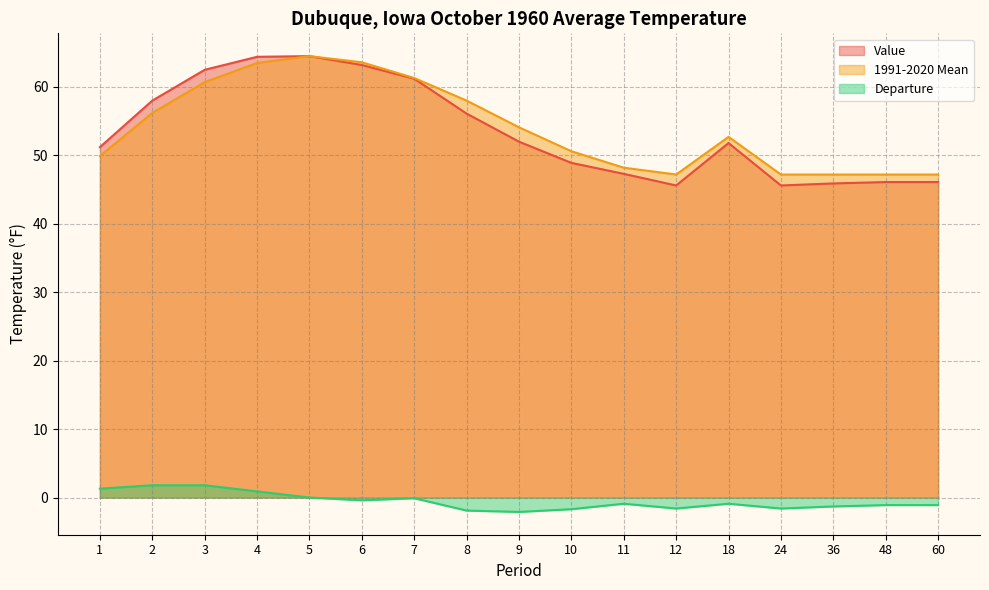

Rank the series at 9 from lowest to highest value.

Departure, Value, 1991-2020 Mean